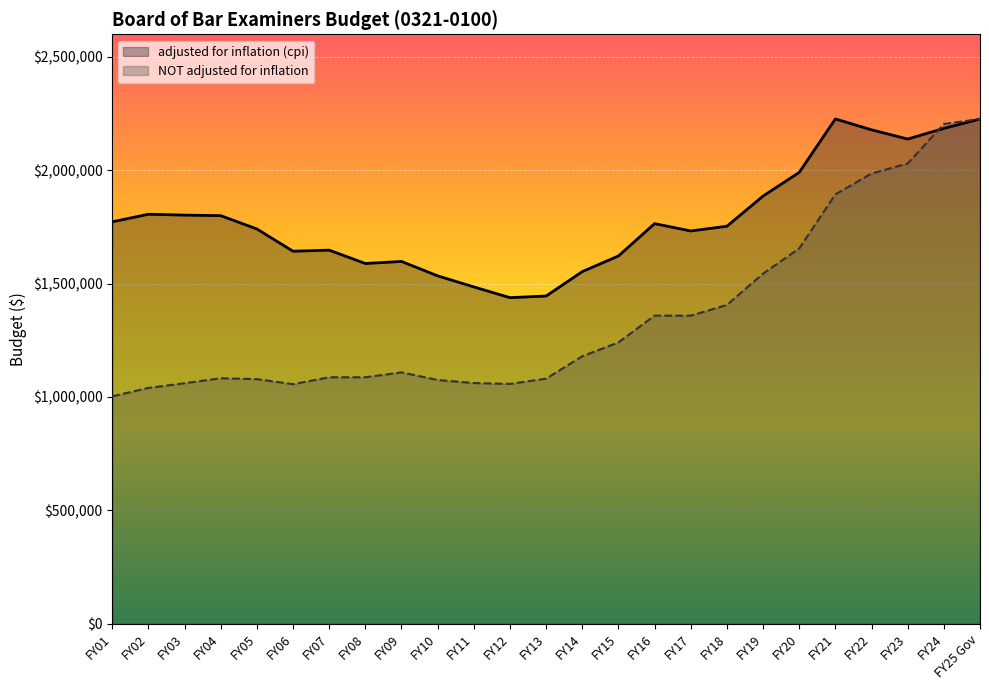

How many values in the NOT adjusted for inflation series are below 1108593?

12